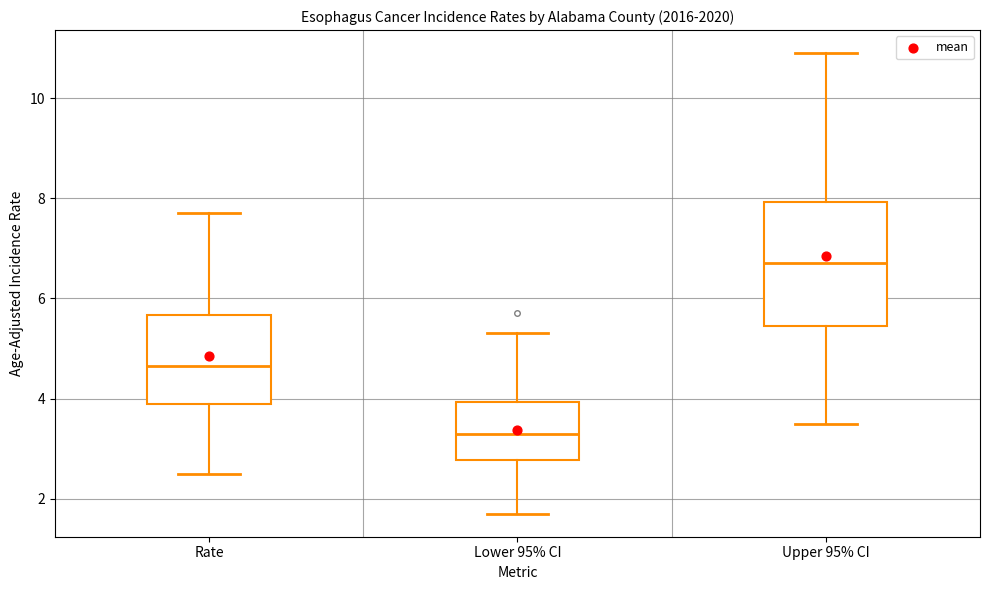

Reading left to right, read every box against the y-axis: the position of its median line, the range the box covers, and the ends of its whiskers. The values are not printed on the chart, so give them approximately, as read against the axis.

Rate: median 4.6, box 4.0 to 5.6, whiskers 2.6 to 7.8
Lower 95% CI: median 3.4, box 2.8 to 4.0, whiskers 1.8 to 5.4
Upper 95% CI: median 6.8, box 5.4 to 8.0, whiskers 3.6 to 11.0